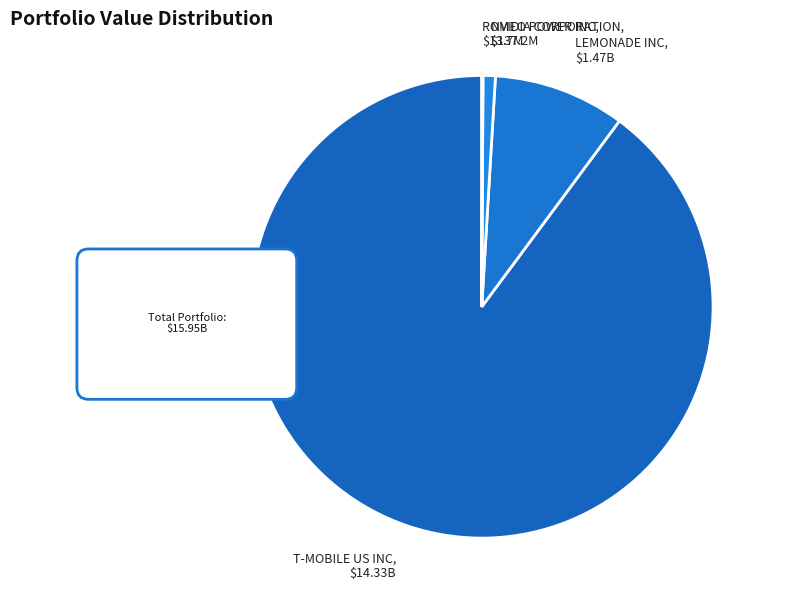

Rank the categories by value from lowest to highest.

ROMEO POWER INC, NVIDIA CORPORATION, LEMONADE INC, T-MOBILE US INC